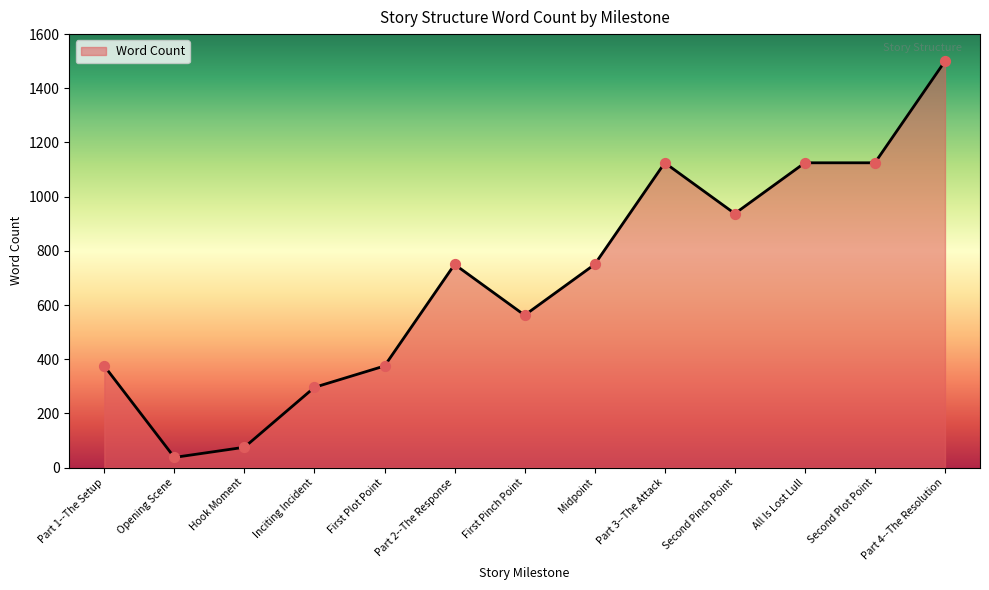

What is the change in value from First Pinch Point to Second Pinch Point?

+375.0